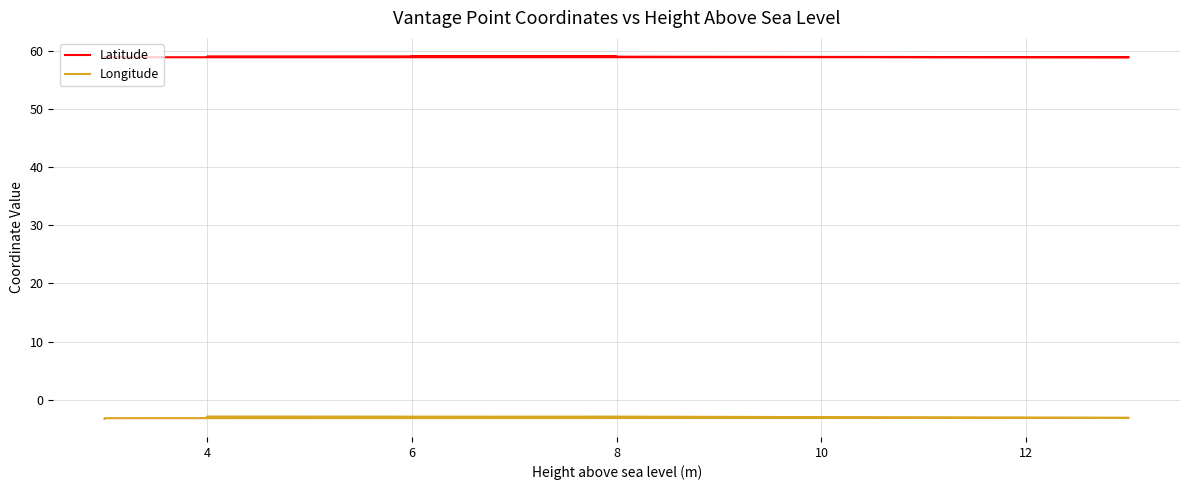

Reading left to right, extract all data points from this chart.

Latitude: 59.1	59.0	59.0	59.0	58.9	58.9	59.0
Longitude: -3.1	-3.0	-2.9	-2.9	-3.1	-3.2	-3.3